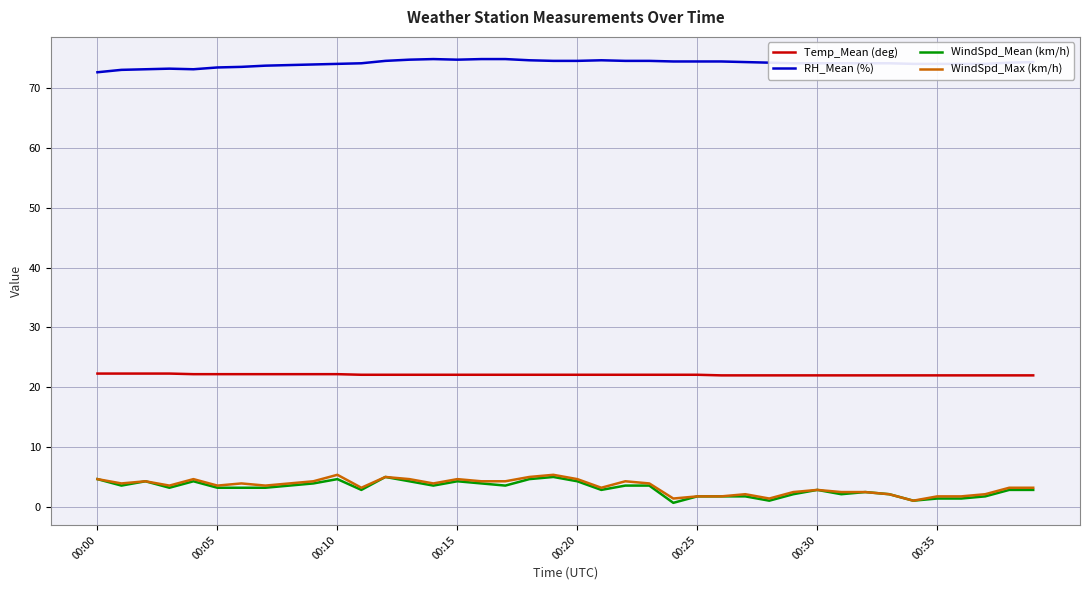

What is the highest value of the Temp_Mean (deg) series?

22.3